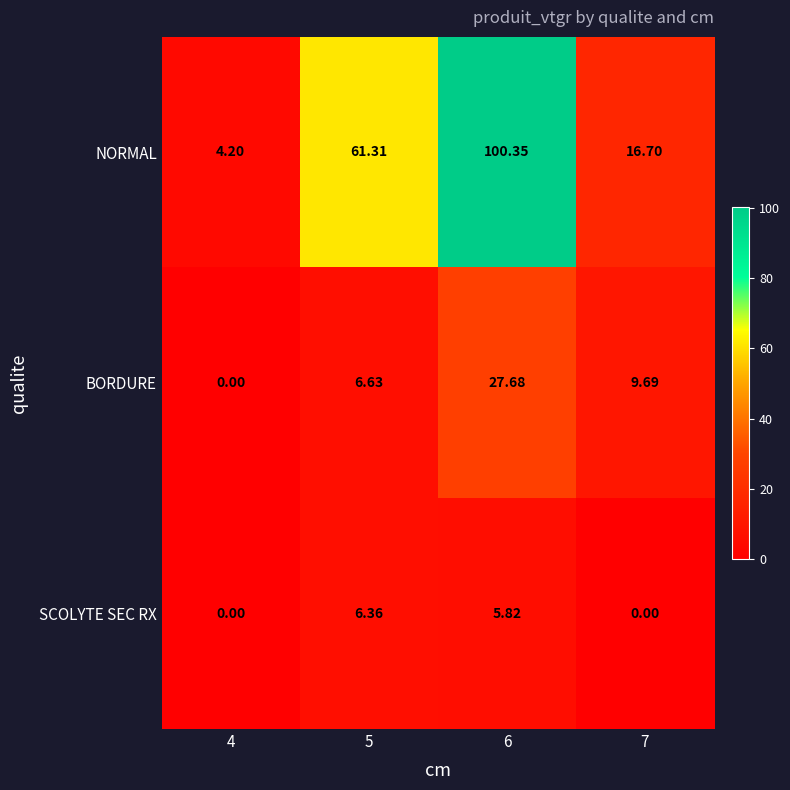

List the series in order of their peak value, highest first.

NORMAL, BORDURE, SCOLYTE SEC RX